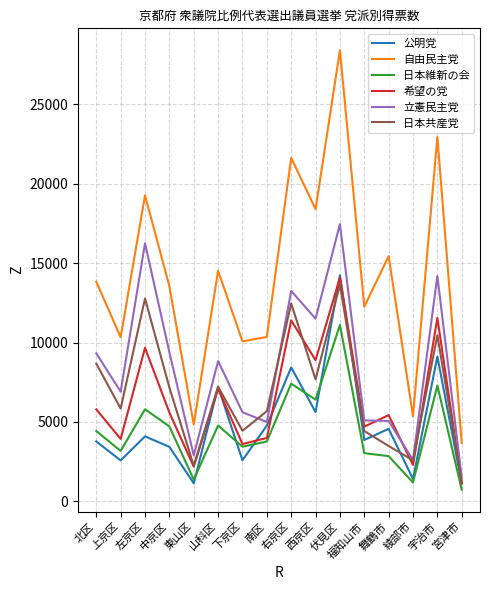

The 公明党 series shows 5151 at 伏見区. True or false?

False